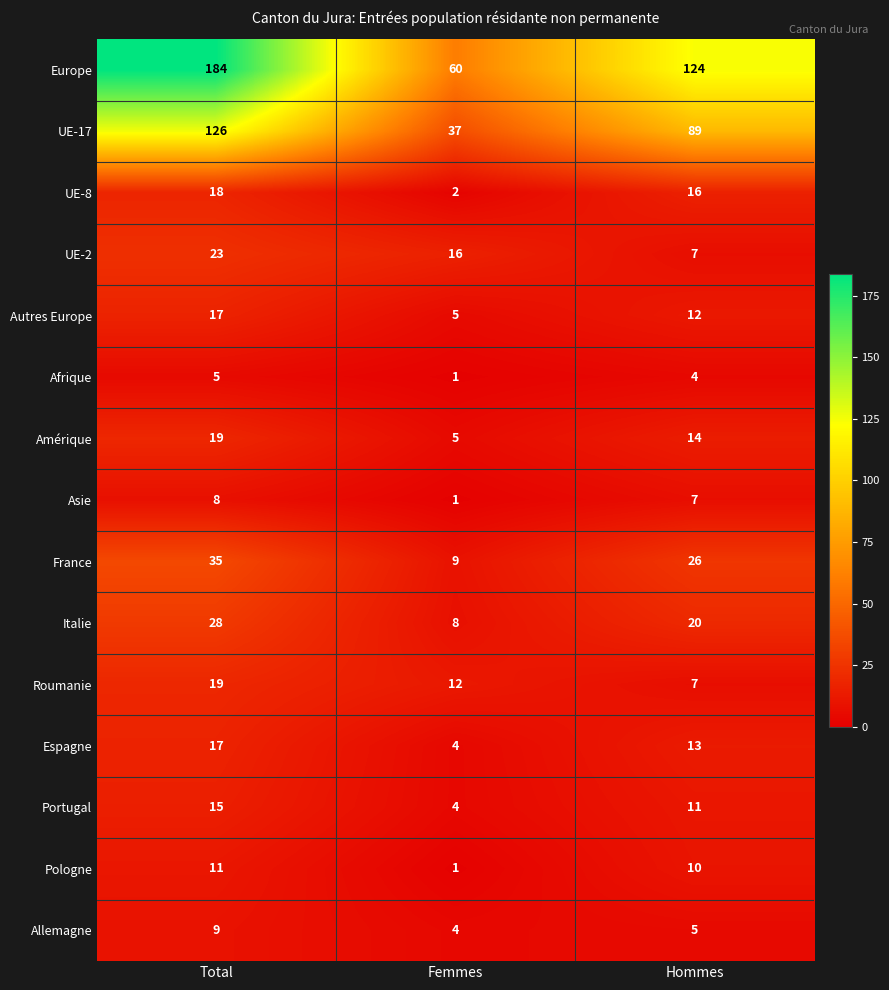

At which label is Autres Europe closest to 11?

Hommes